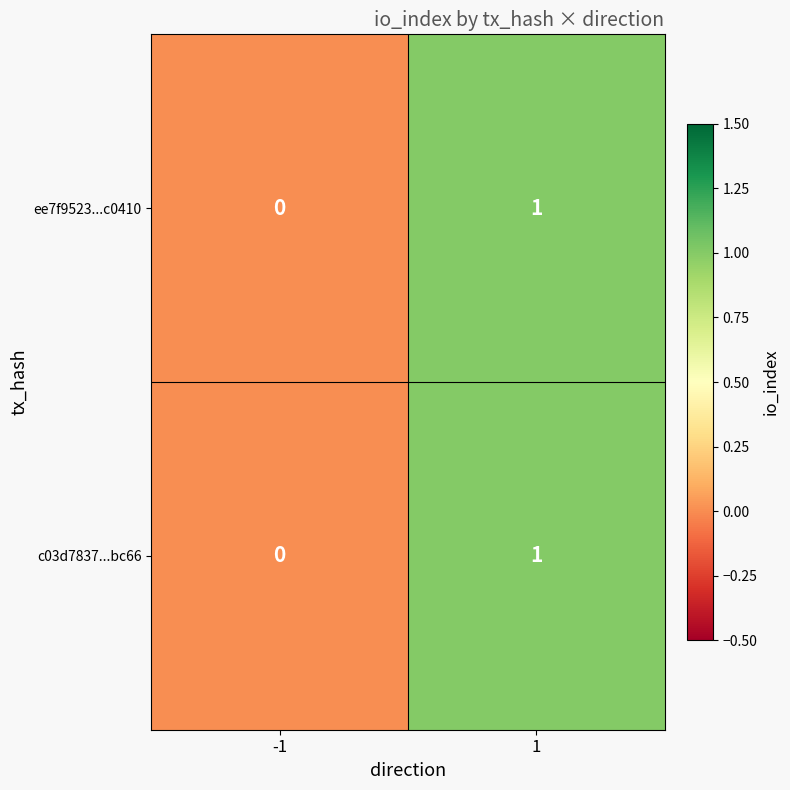

True or false: ee7f9523...c0410 has a value of 0 at -1.

True